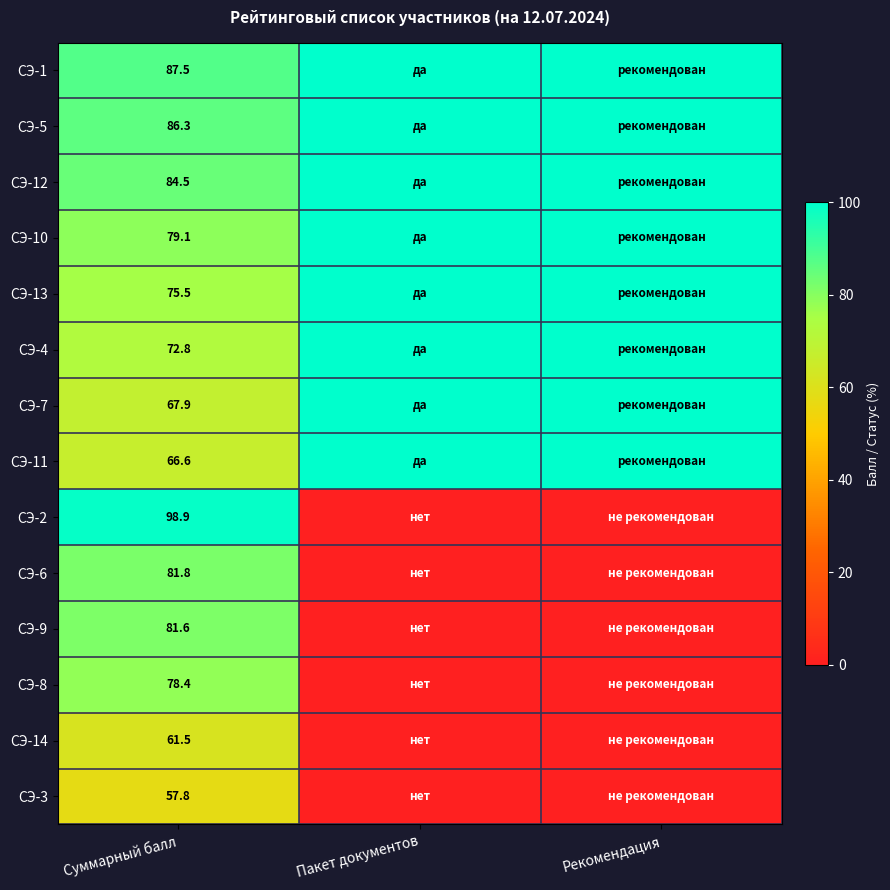

What is the difference between the highest and lowest values at Суммарный балл?

41.1